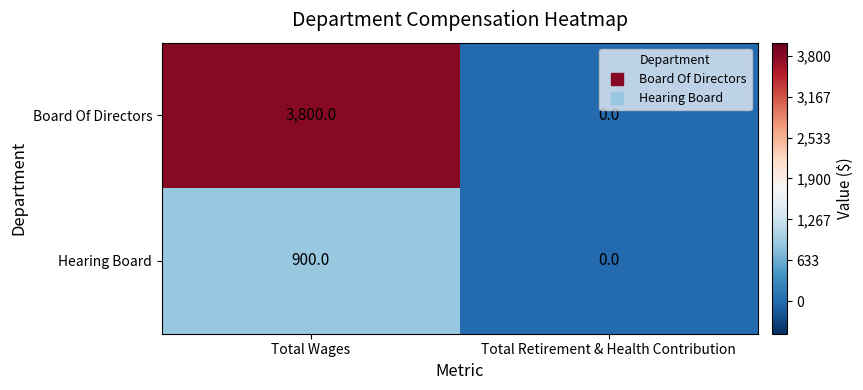

What is the sum of all Hearing Board values?

900